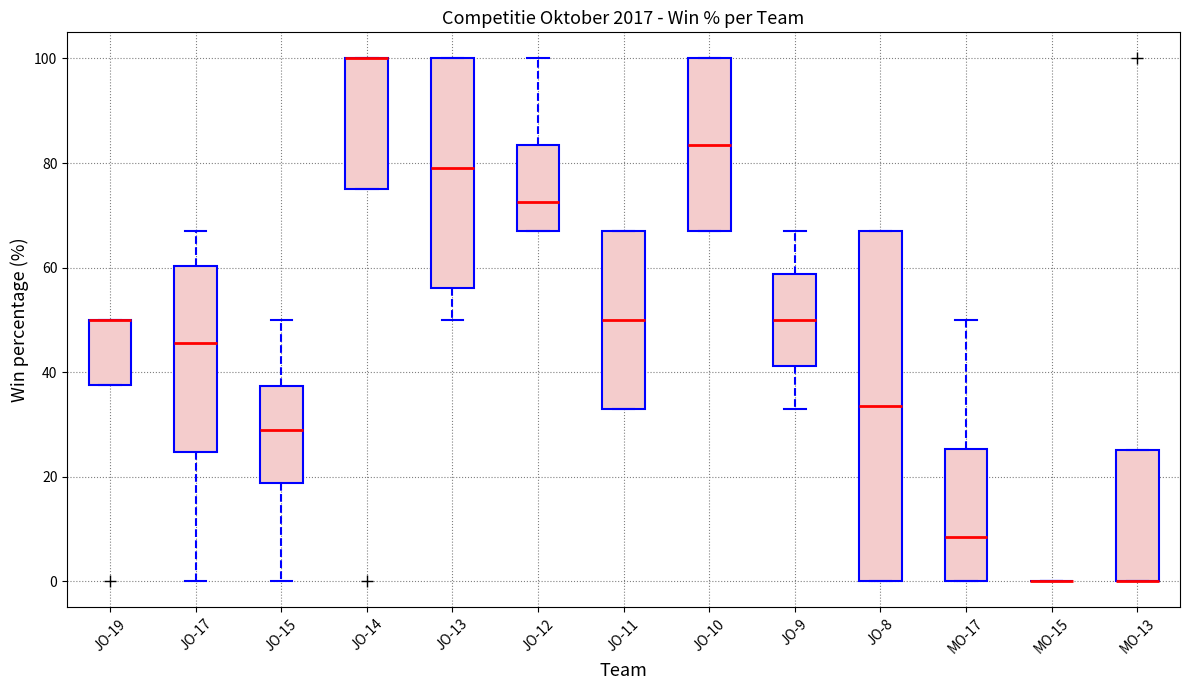

Reading left to right, transcribe this box plot: for each box, give where its median line is, the range the box spans, and where its two whiskers end, as read against the y-axis. The values are not printed on the chart, so give them approximately, as read against the axis.

JO-19: median 50 (drawn on the box's upper edge), box 38 to 50, whiskers 38 to 50
JO-17: median 46, box 24 to 60, whiskers 0 to 68
JO-15: median 30, box 18 to 38, whiskers 0 to 50
JO-14: median 100 (drawn on the box's upper edge), box 76 to 100, whiskers 76 to 100
JO-13: median 80, box 56 to 100, whiskers 50 to 100
JO-12: median 72, box 68 to 84, whiskers 68 to 100
JO-11: median 50, box 34 to 68, whiskers 34 to 68
JO-10: median 84, box 68 to 100, whiskers 68 to 100
JO-9: median 50, box 42 to 58, whiskers 34 to 68
JO-8: median 34, box 0 to 68, whiskers 0 to 68
MO-17: median 8, box 0 to 26, whiskers 0 to 50
MO-15: box collapsed to a line at 0, whiskers 0 to 0
MO-13: median 0 (drawn on the box's lower edge), box 0 to 26, whiskers 0 to 26